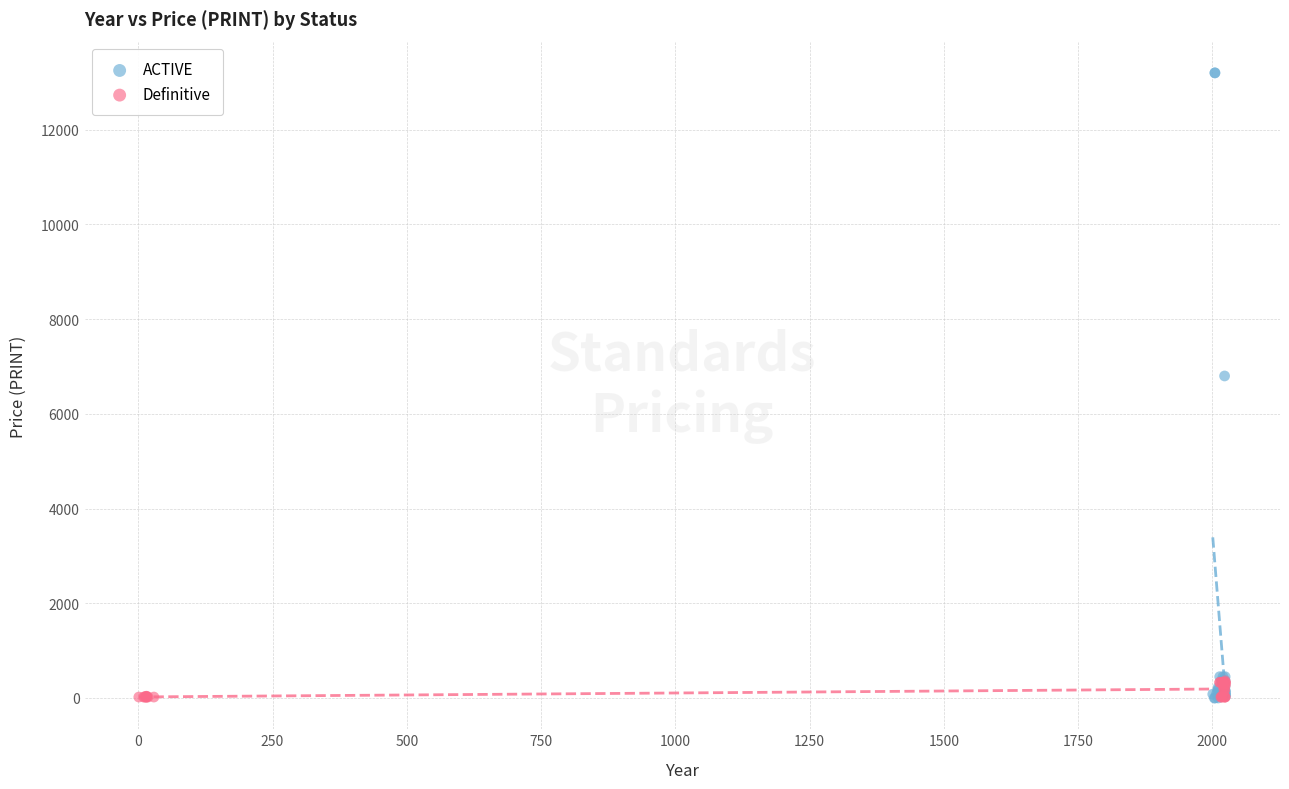

Which series contains the highest Y value?

ACTIVE